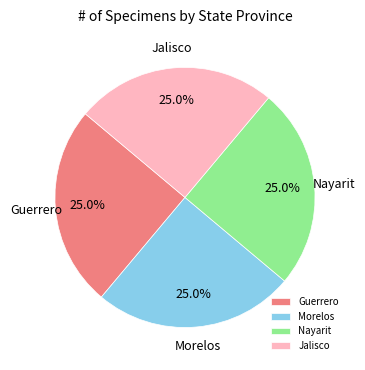

How many slices are in this pie chart?

4